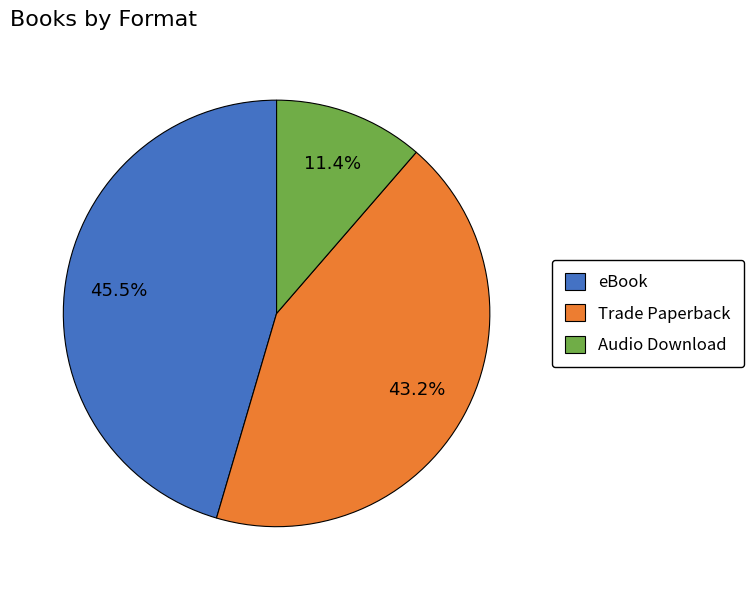

Which has a higher value, Trade Paperback or Audio Download?

Trade Paperback